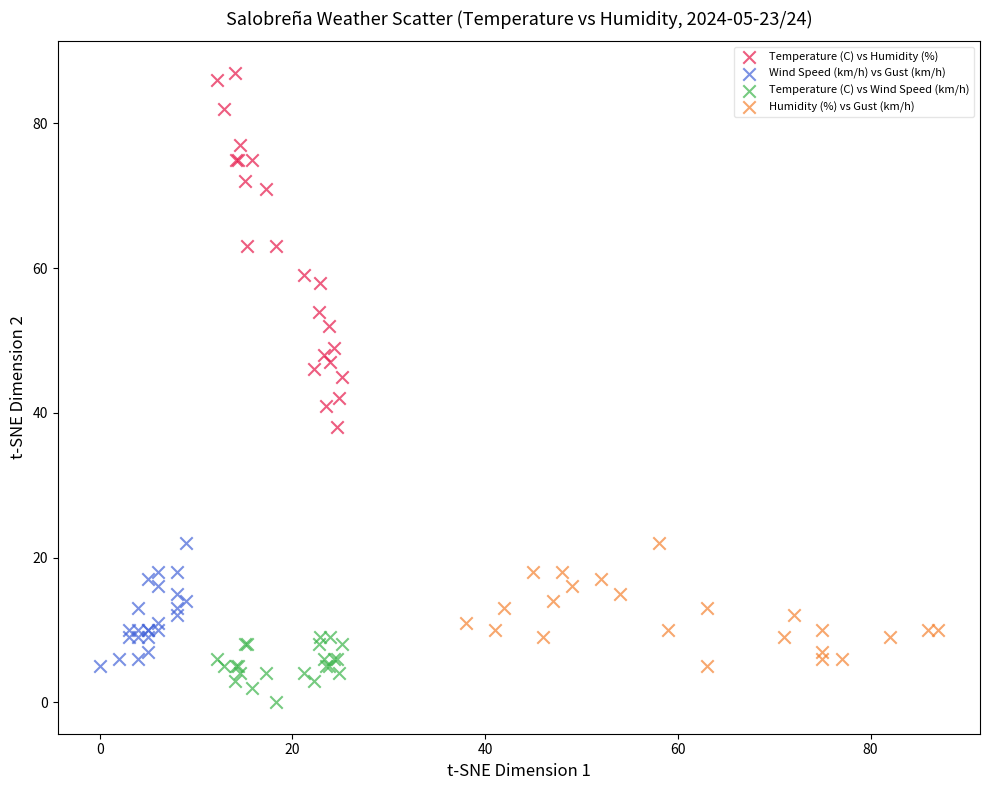

Which series contains the lowest Y value?

Temperature (C) vs Wind Speed (km/h)